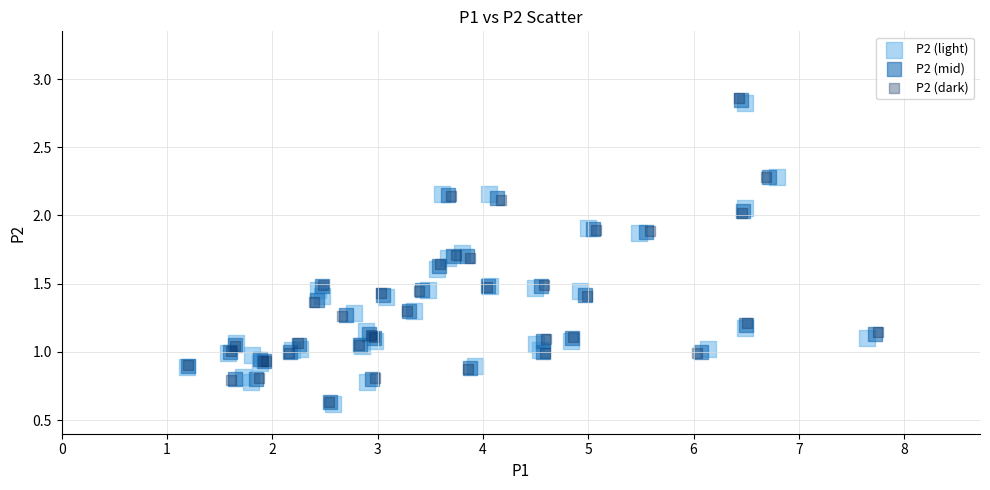

Which series has the widest spread of Y values?

P2 (dark)